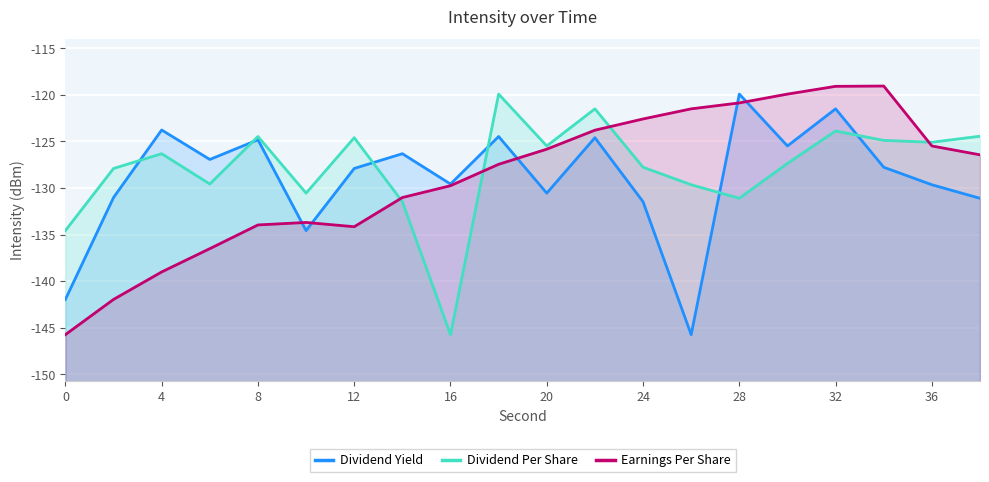

How many values in the Earnings Per Share series exceed -126?

9